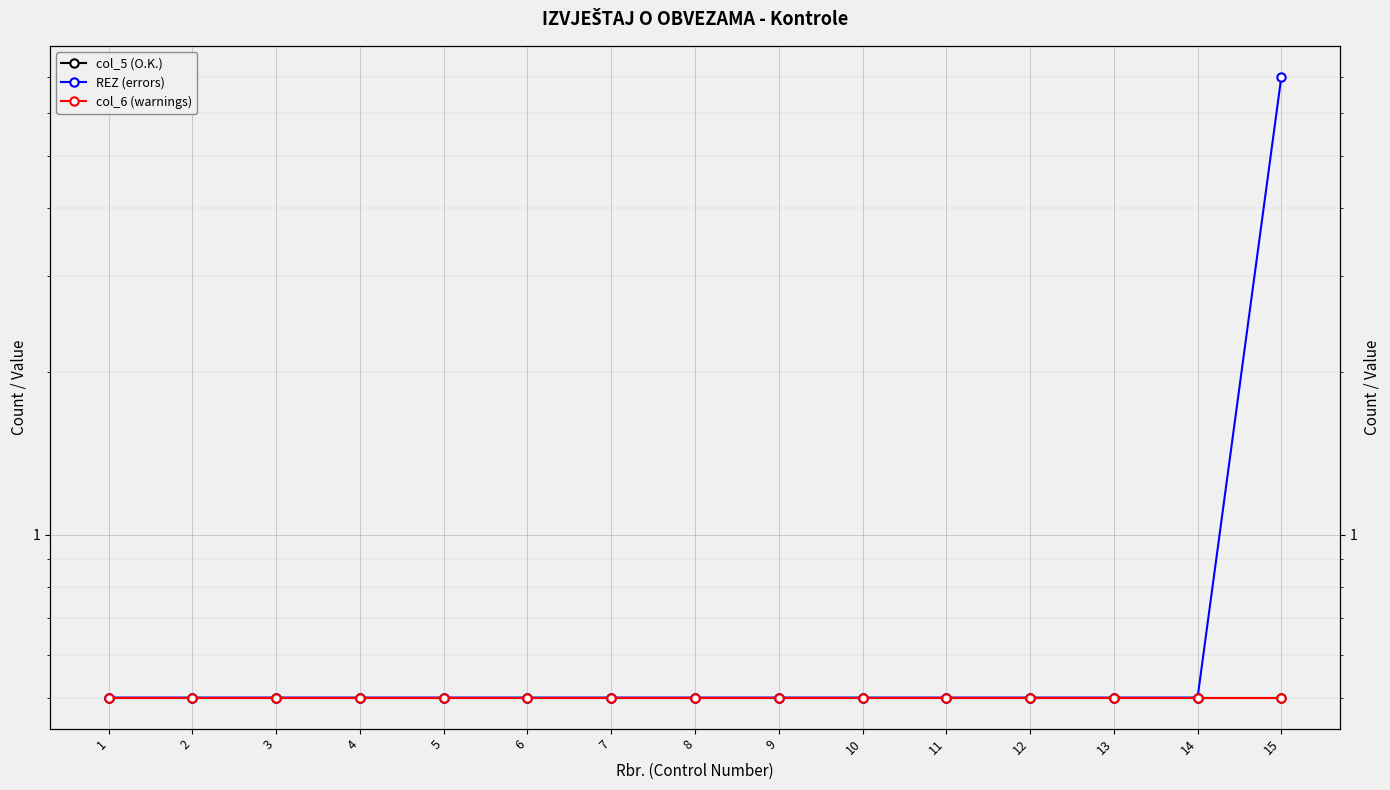

What is the sum of all col_5 (O.K.) values?

7.5